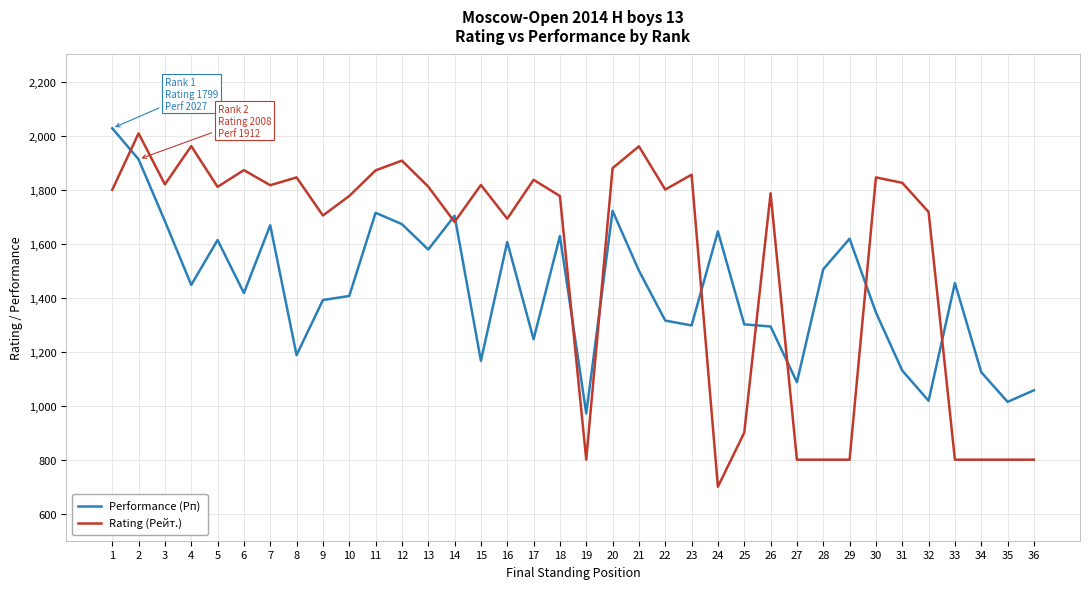

What value does the Performance (Рп) series have at 31?

1130